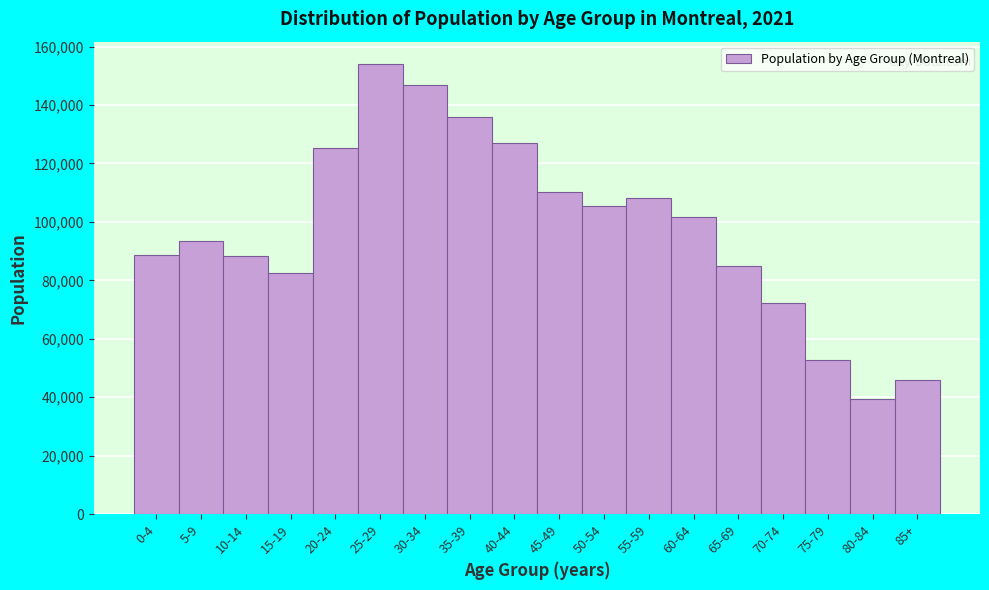

What is the minimum value shown in the chart?

39395